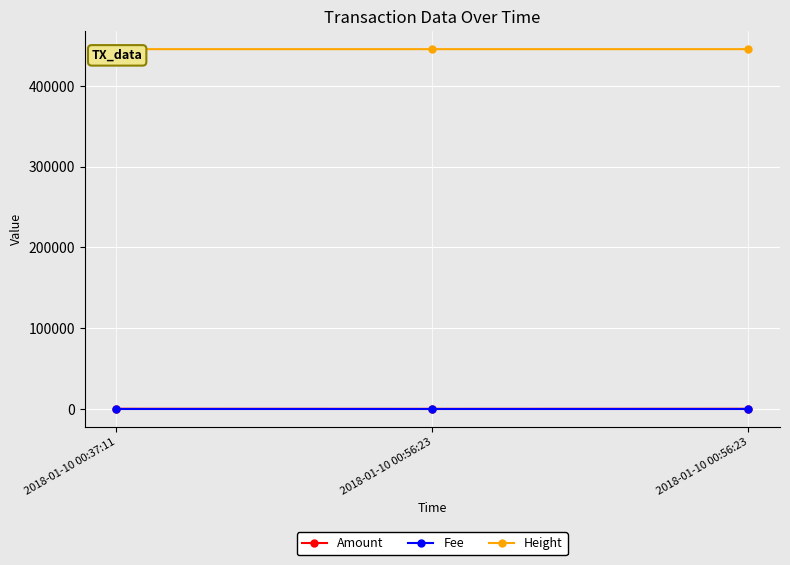

Which label corresponds to the smallest value in the chart?

2018-01-10 00:56:23